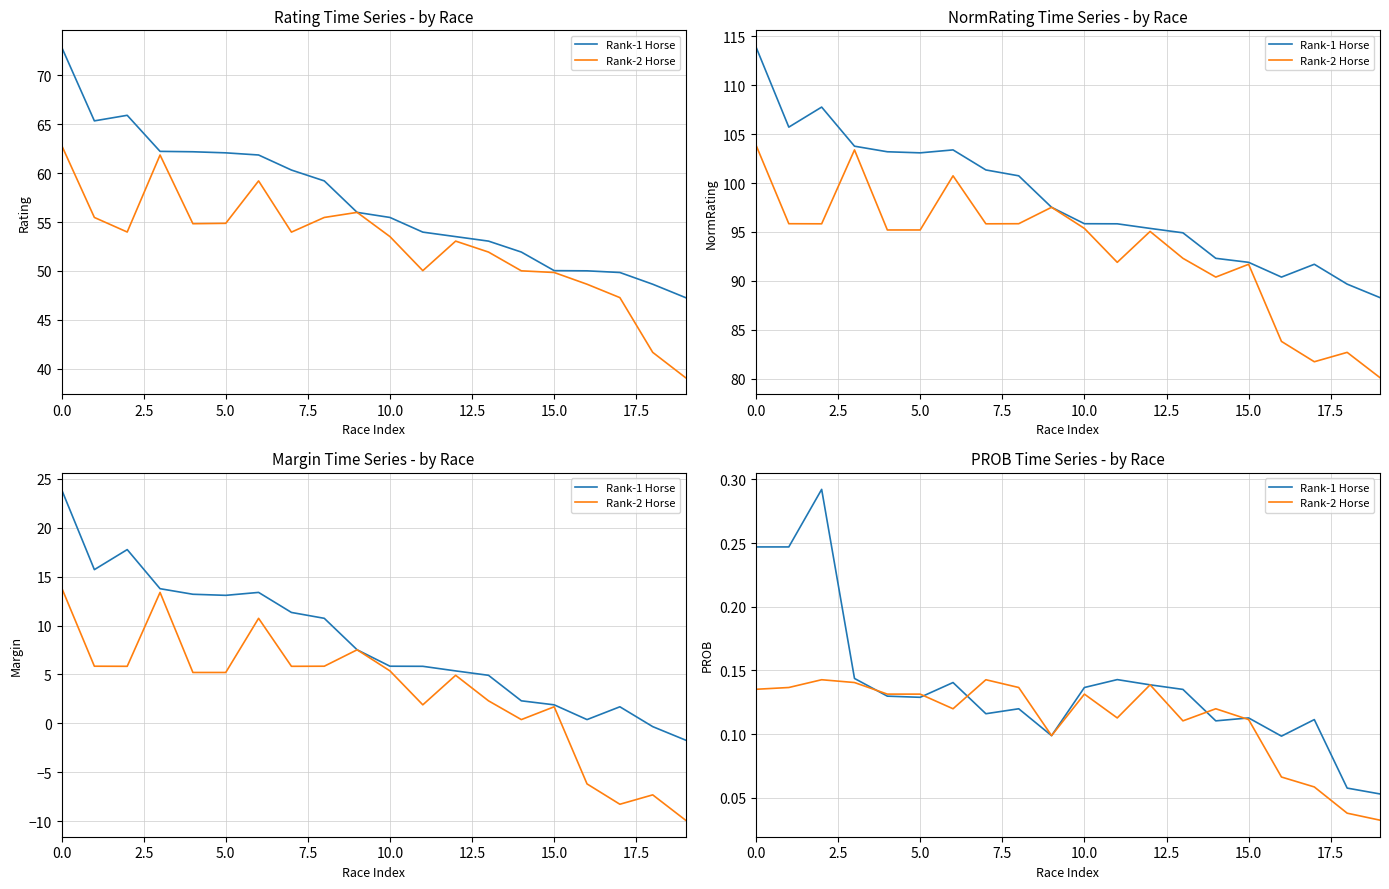

True or false: Rank-1 Horse has more than 2 interior local peaks.

True